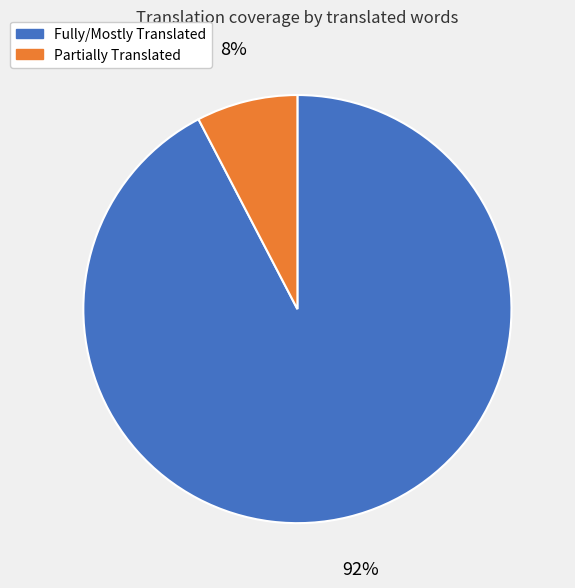

Which has a higher value, Fully/Mostly Translated or Partially Translated?

Fully/Mostly Translated